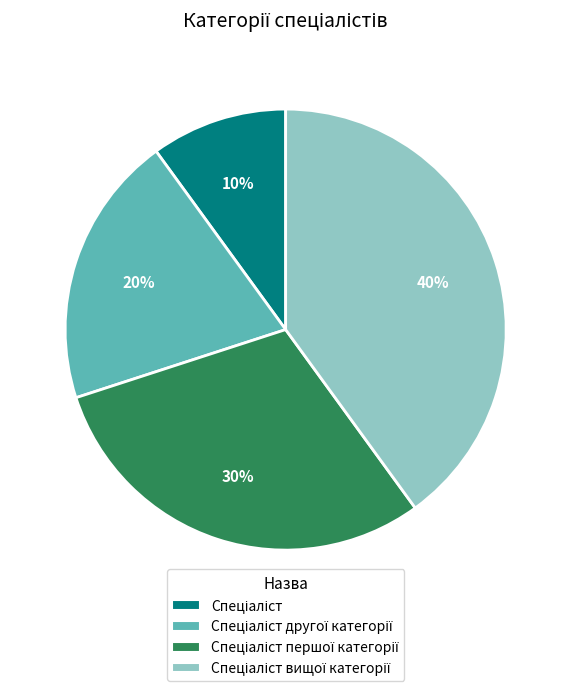

To the nearest percent, what is the difference between the largest and smallest slice percentages?

30%